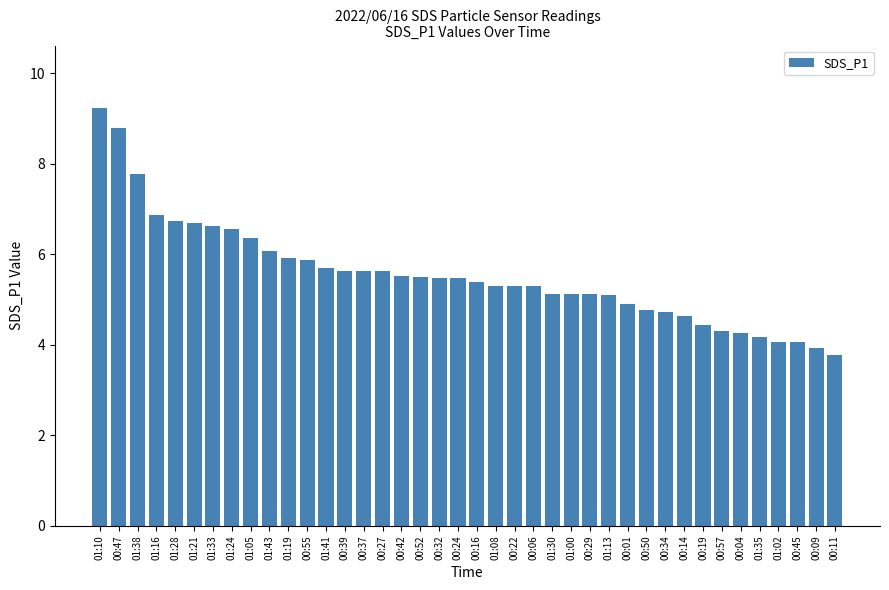

Read the value at 00:47.

8.8